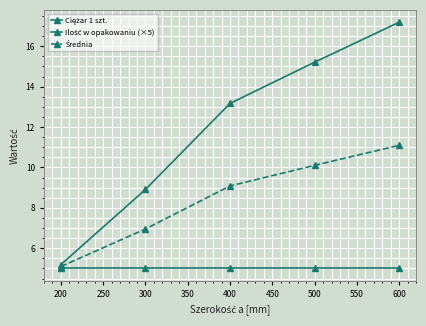

Is this an area chart (filled region under the line)?

No